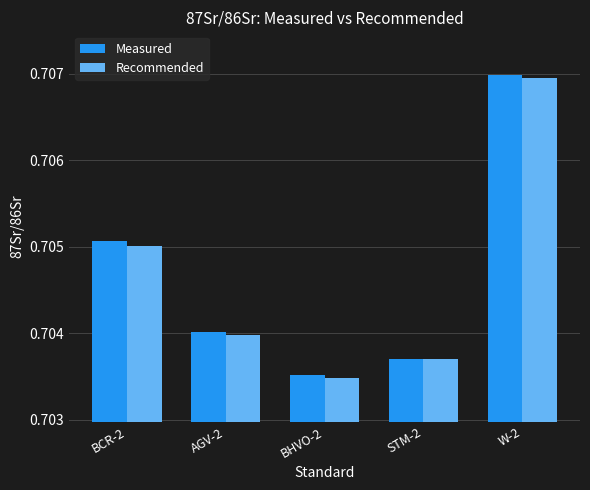

At which category is the sum across all series the highest?

W-2